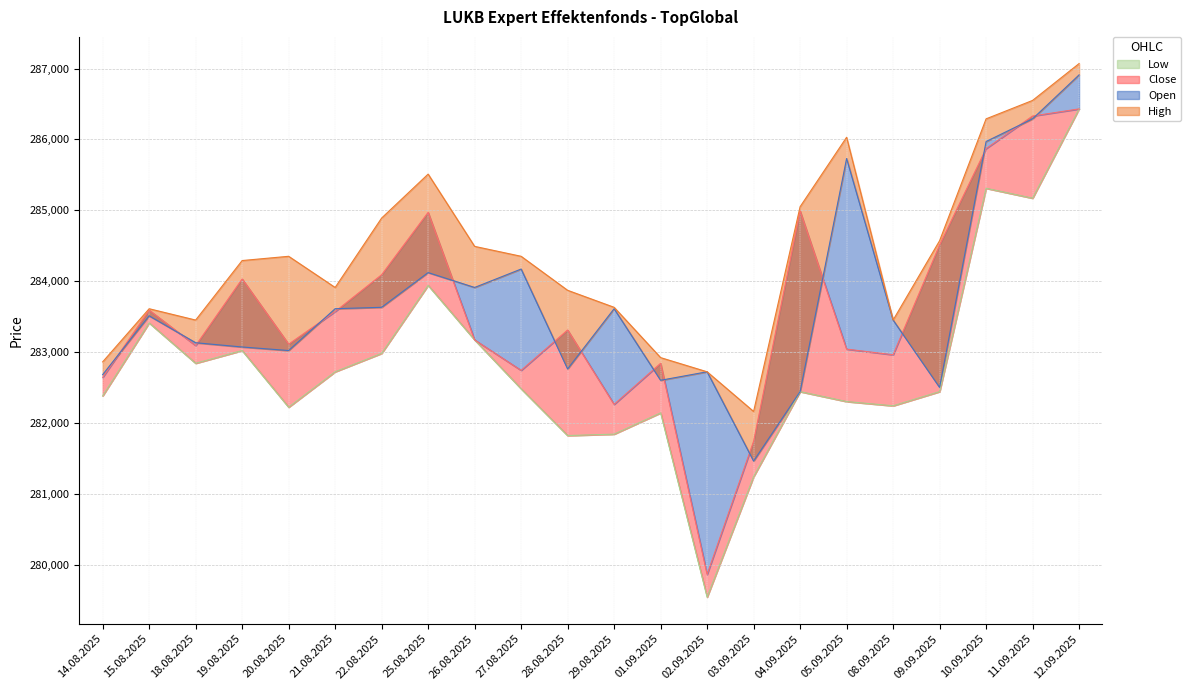

What is the difference between the Open values at 02.09.2025 and 01.09.2025?

120